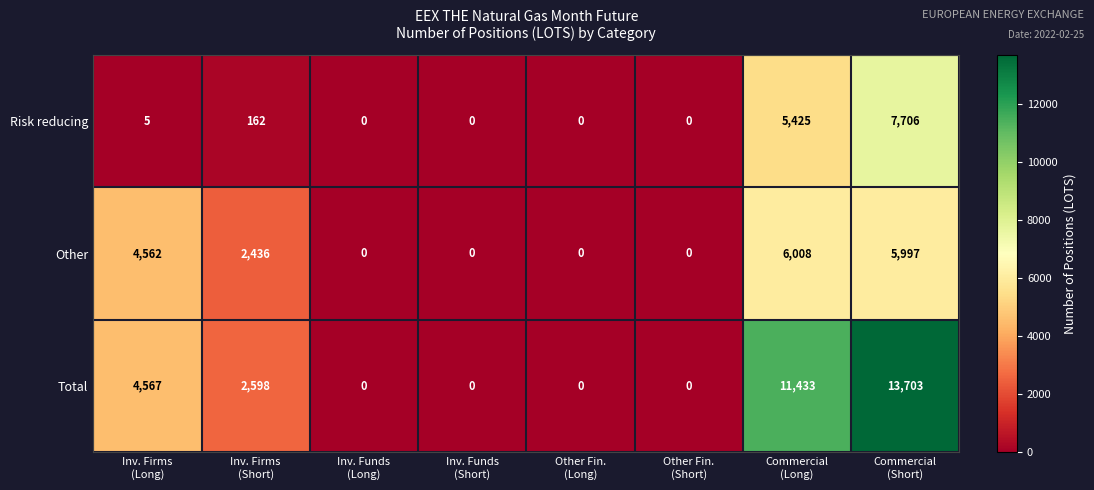

Which series has the widest spread of values?

Total